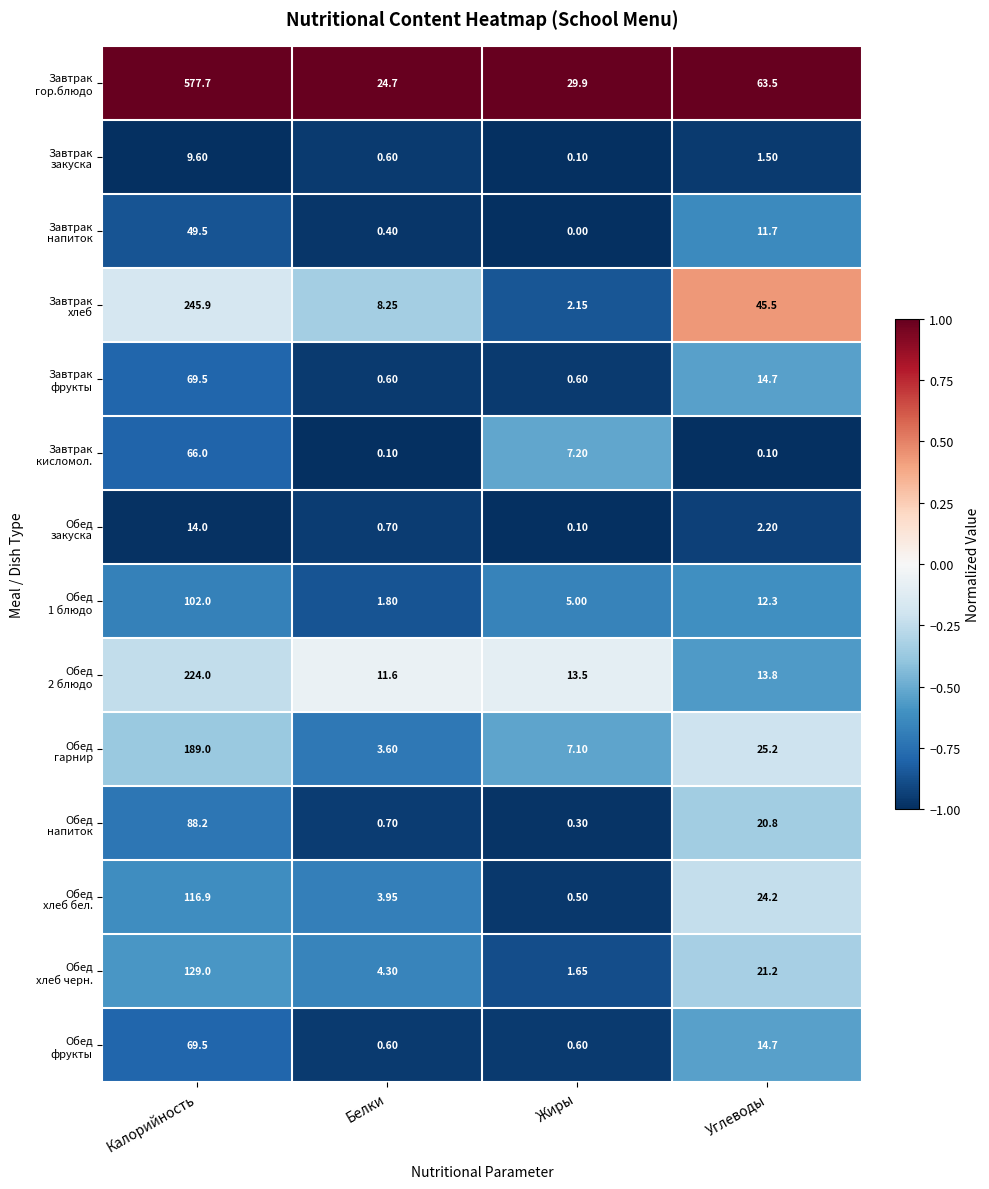

List the series in order of their peak value, highest first.

Завтрак гор.блюдо, Завтрак хлеб, Обед 2 блюдо, Обед гарнир, Обед хлеб бел., Обед хлеб черн., Обед напиток, Завтрак кисломол., Завтрак фрукты, Обед фрукты, Обед 1 блюдо, Завтрак напиток, Обед закуска, Завтрак закуска